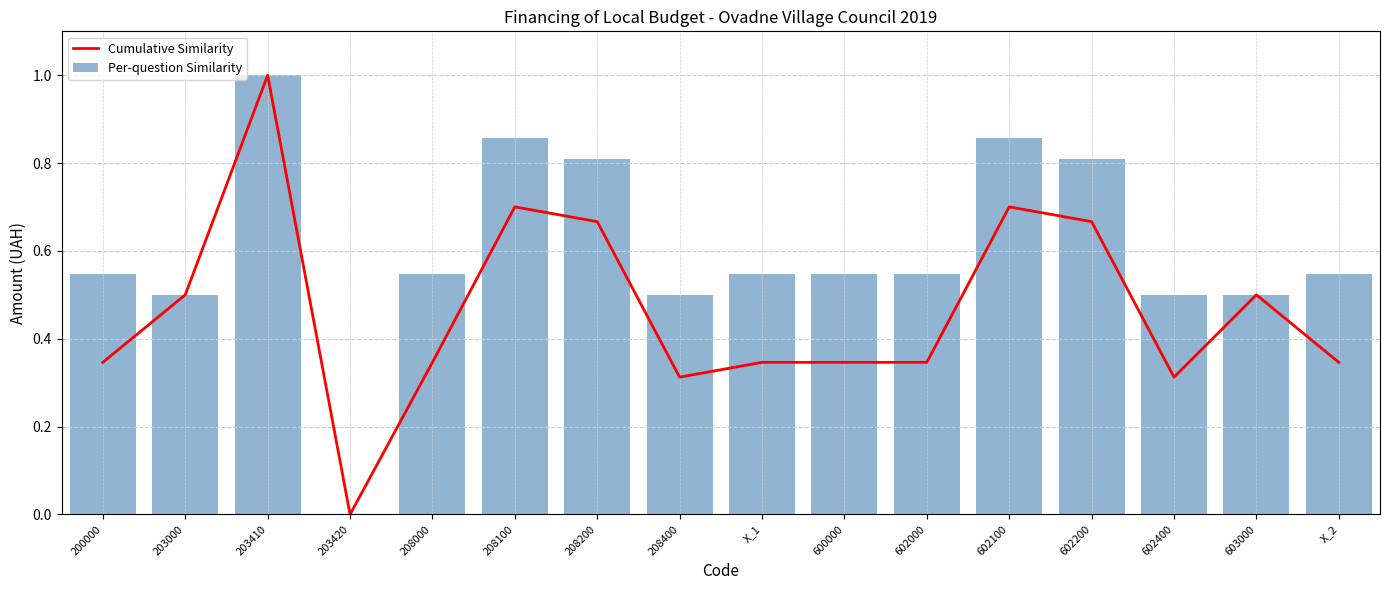

At how many categories does at least one series exceed 0?

15